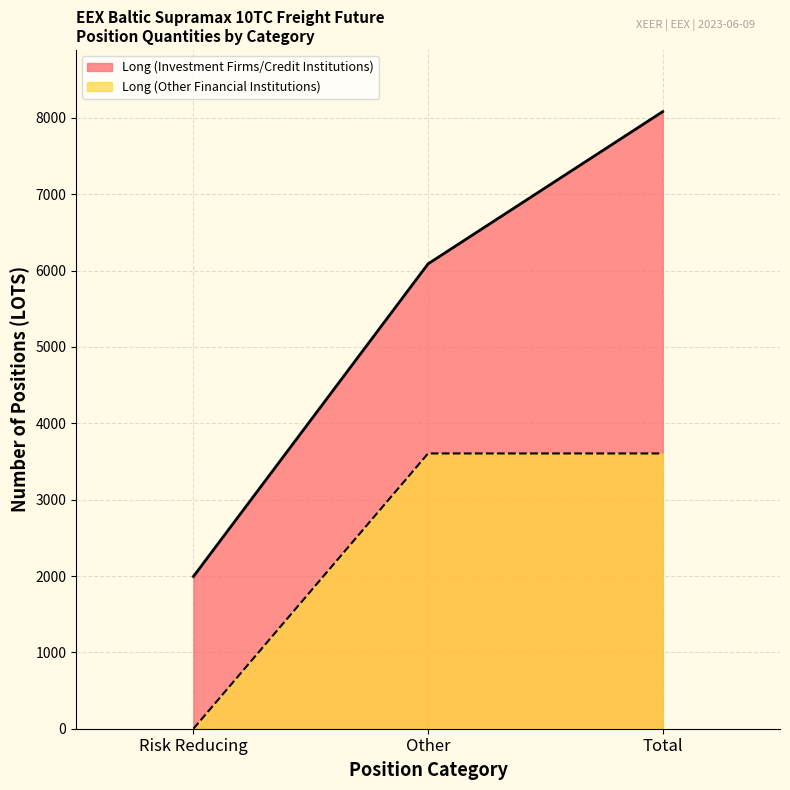

What is the value of the Long (Investment Firms/Credit Institutions) point at the 2nd from the left?

6089.0